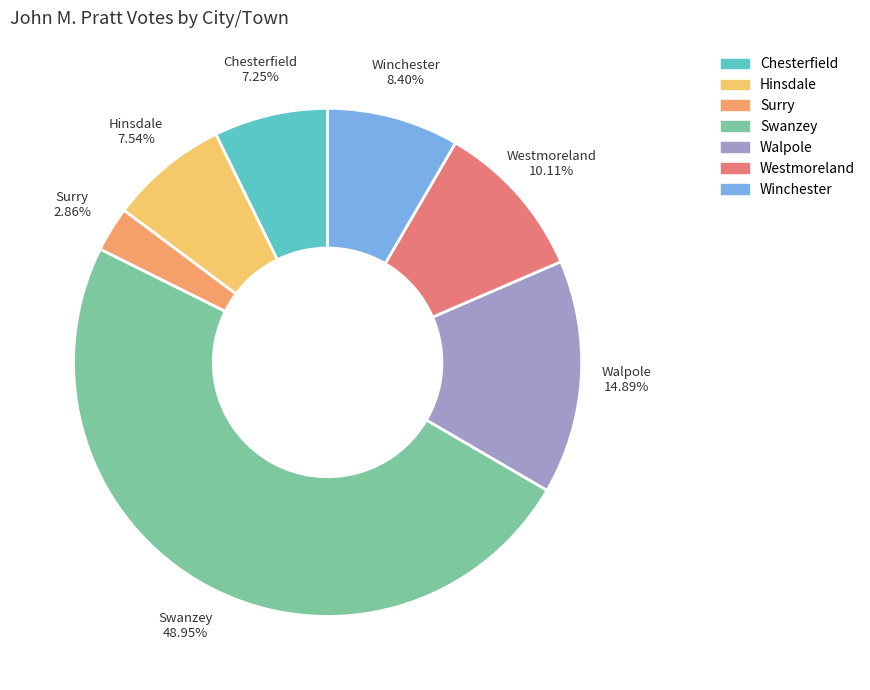

To the nearest percent, what is the difference between the largest and smallest slice percentages?

46%